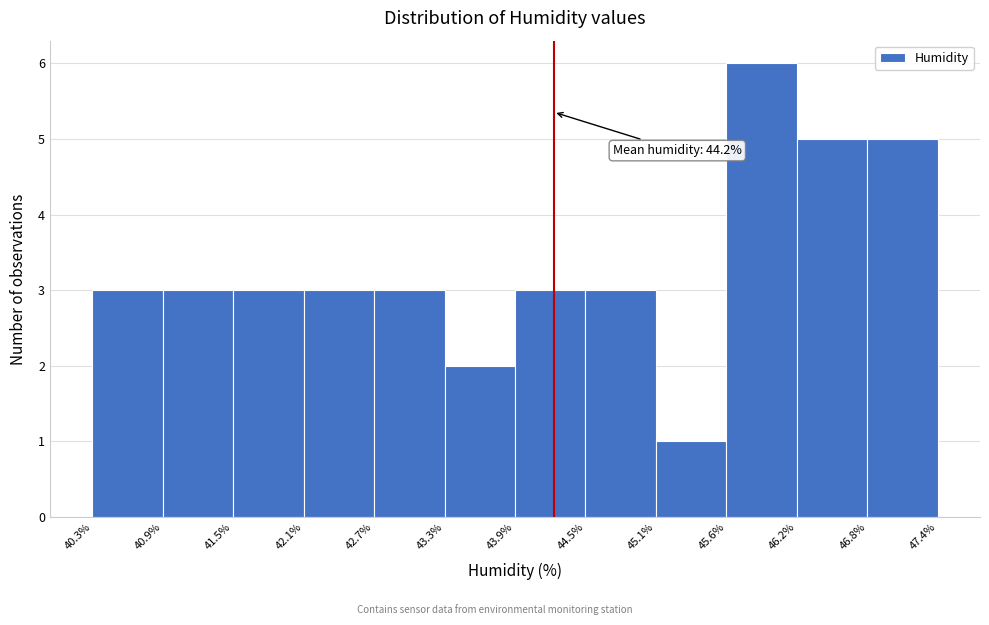

Over which range of the x-axis is the bar tallest?

45.6% to 46.2%